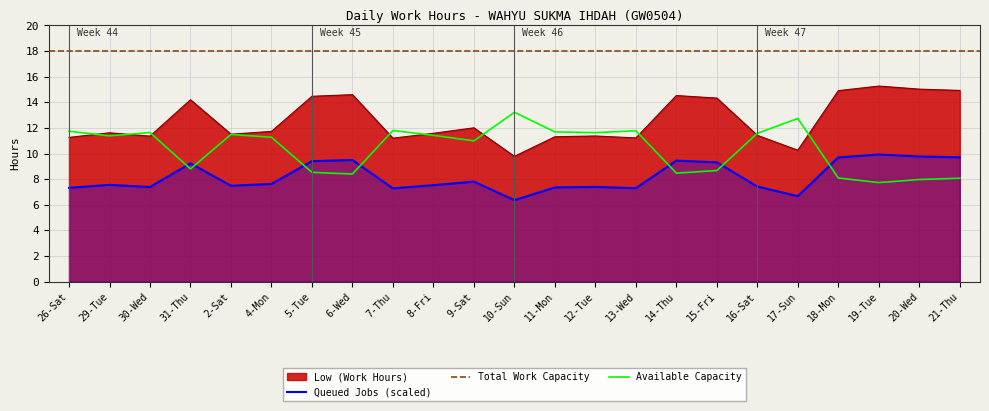

Read the value at 20-Wed.

15.0